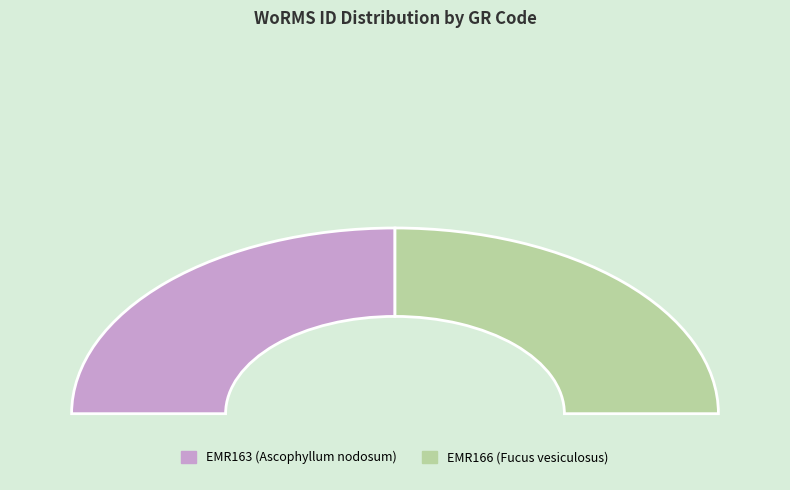

To the nearest percent, what portion does EMR166 represent?

50%